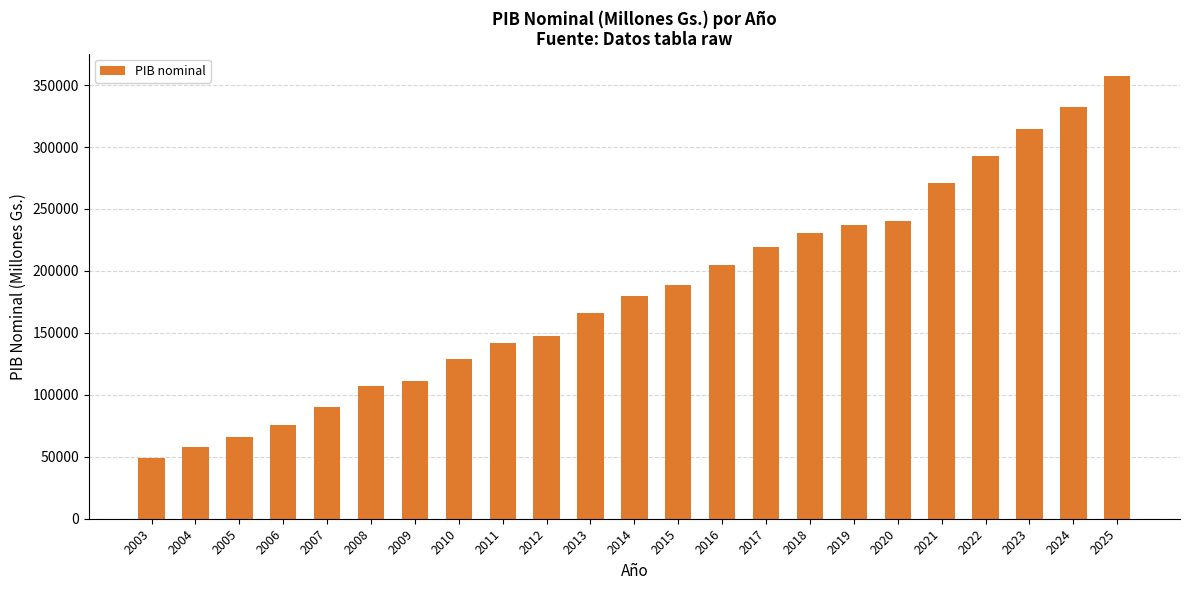

The value at 2017 is 303396.0. True or false?

False